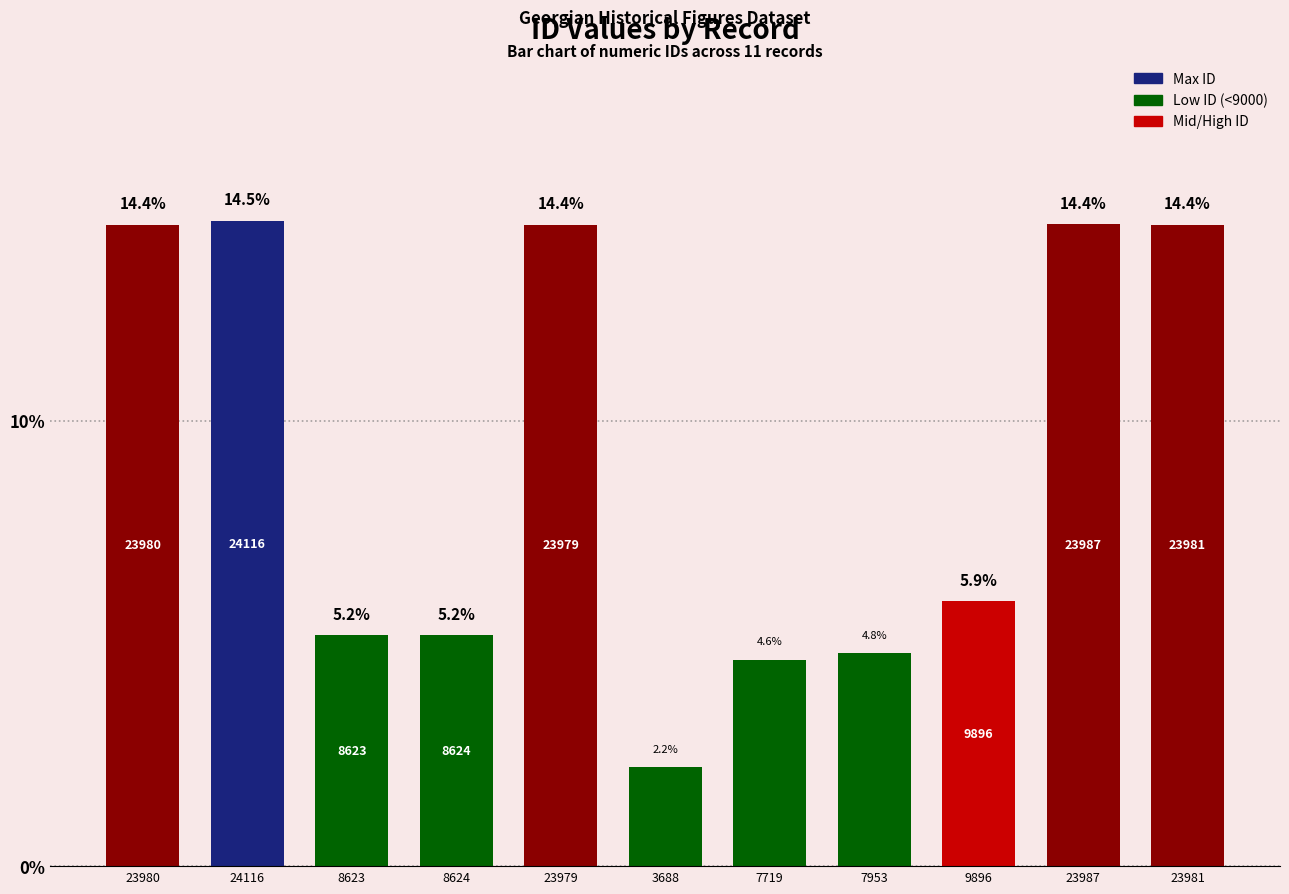

What is the change in value from 8623 to 23987?

+9.2